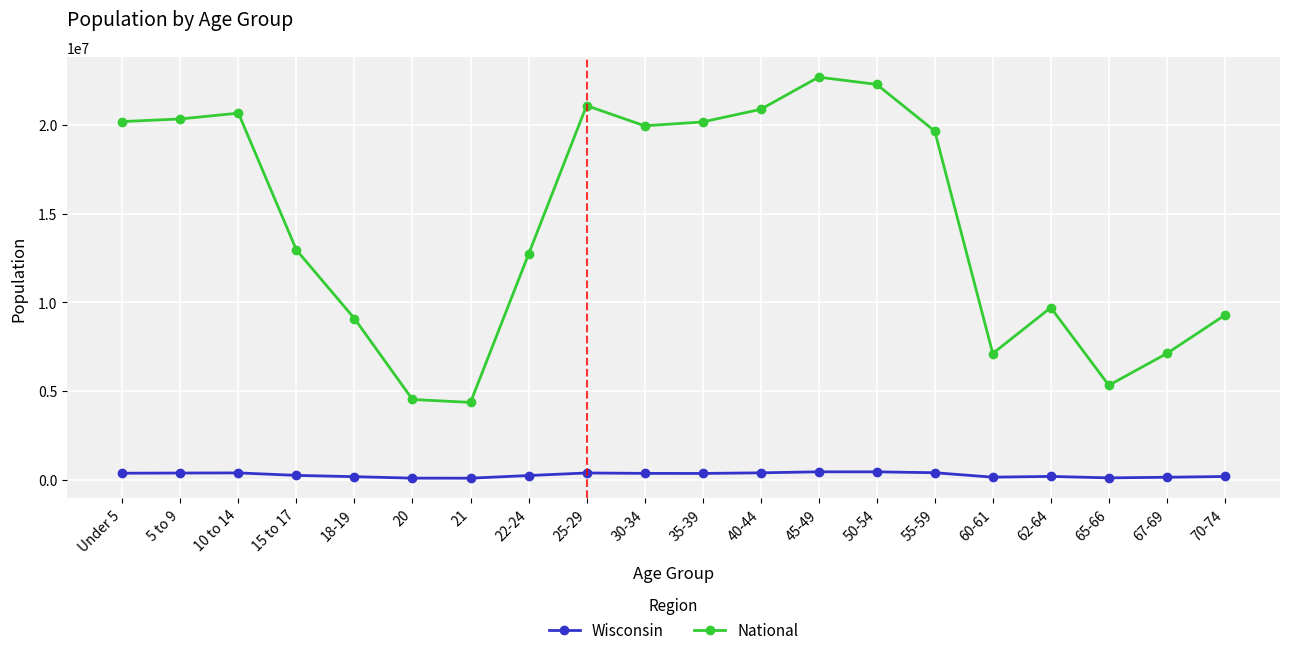

True or false: Wisconsin and National cross at least once.

False